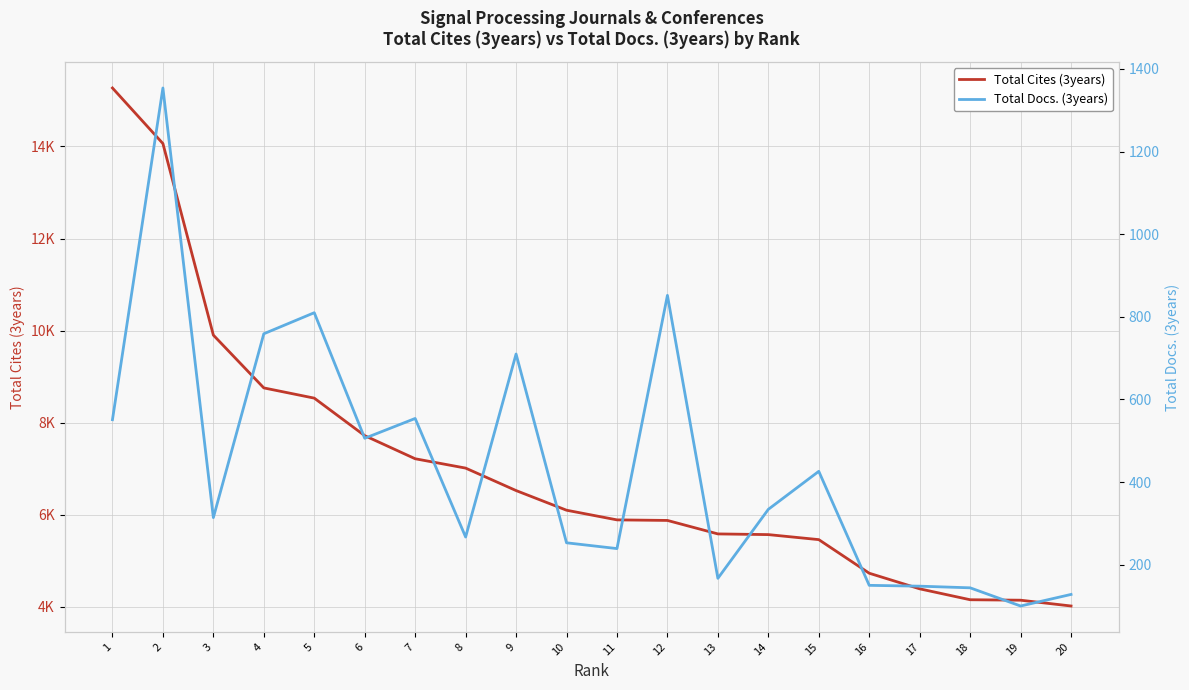

The value of Total Docs. (3years) at 3 is 314. True or false?

True